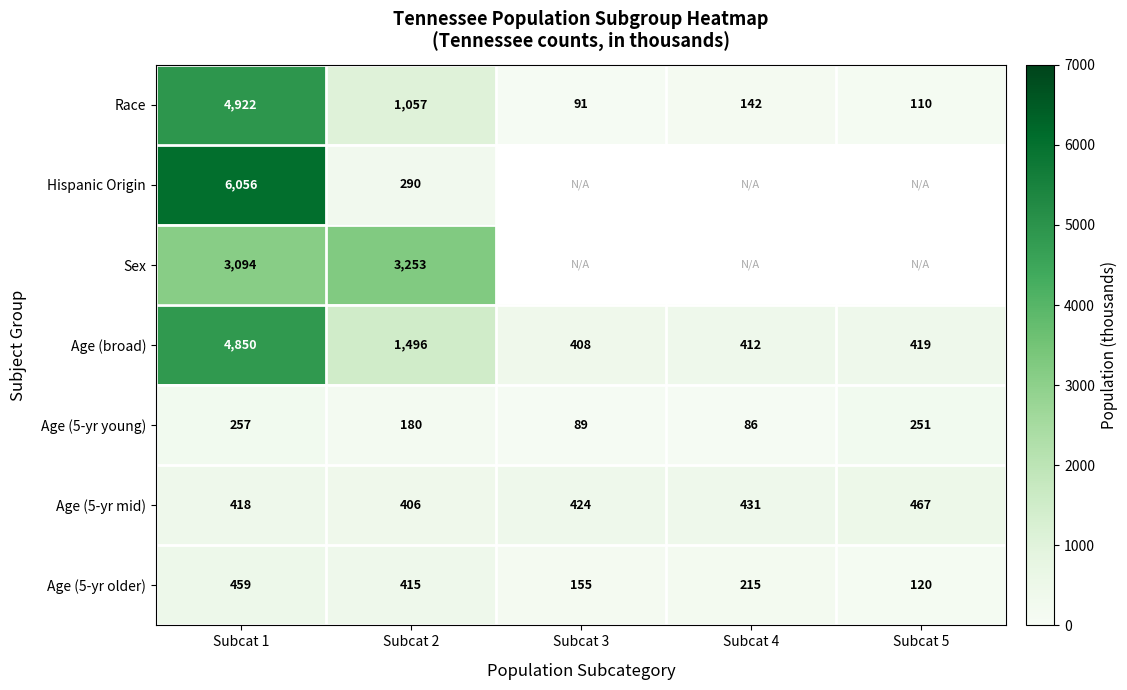

What is the approximate value of Age (broad) at Subcat 3?

407.8